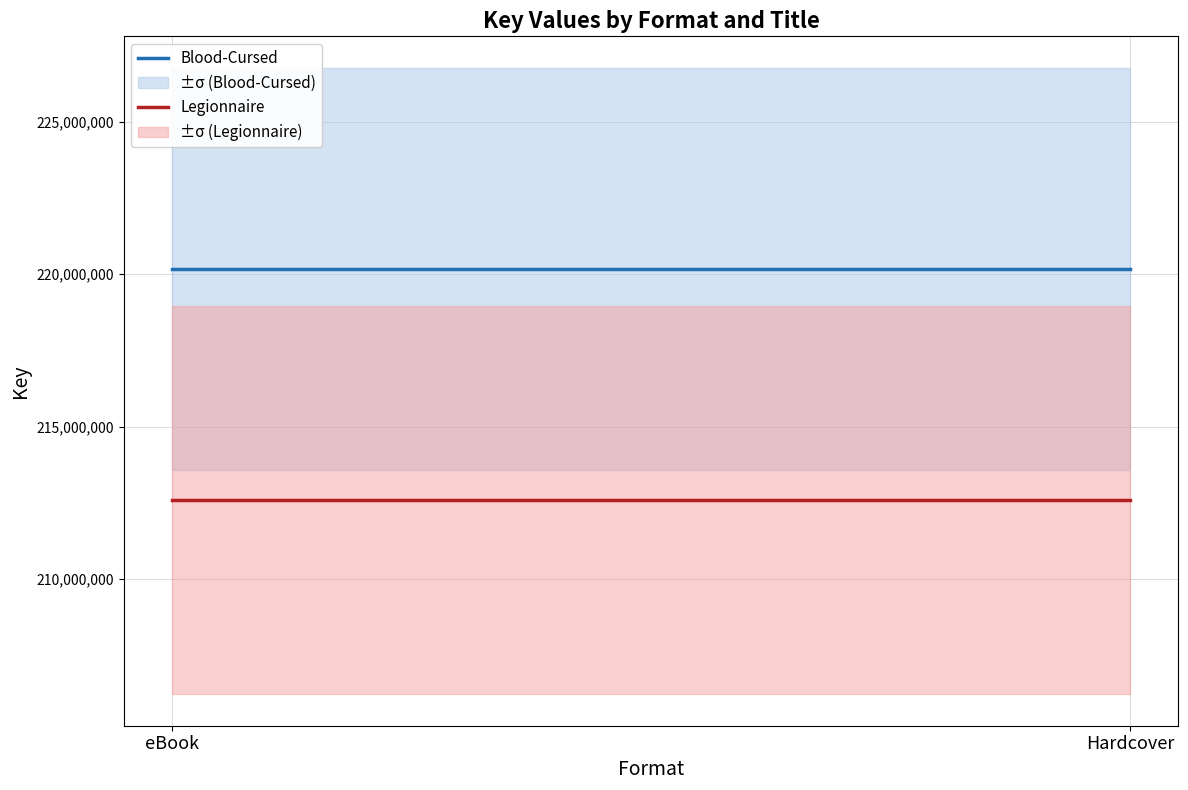

Is this an area chart (filled region under the line)?

No